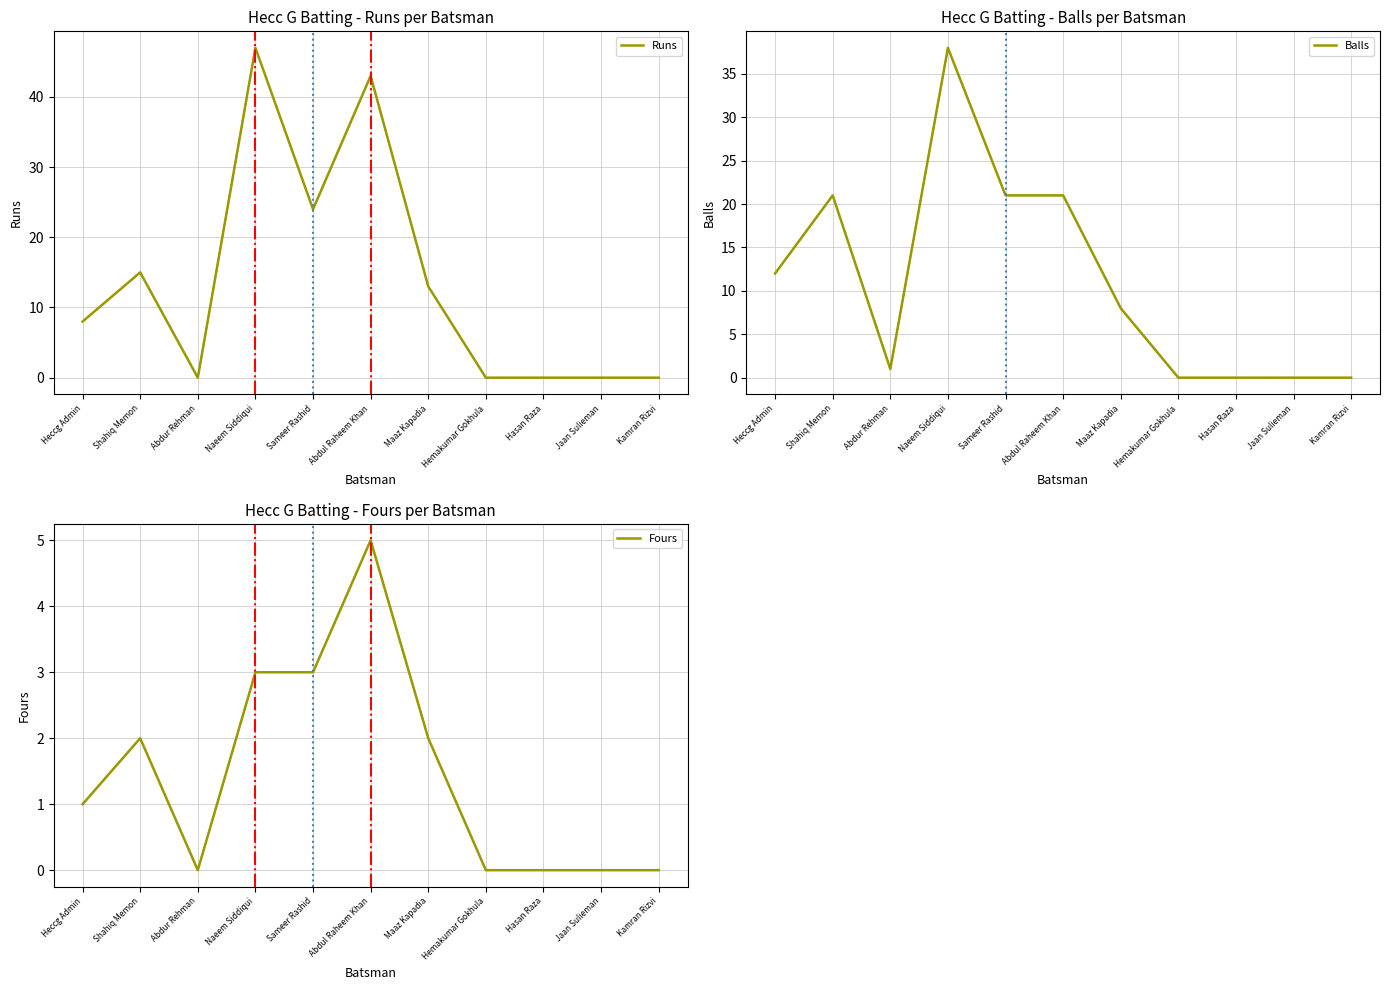

List the series in order of their overall mean, highest first.

Runs, Balls, Fours